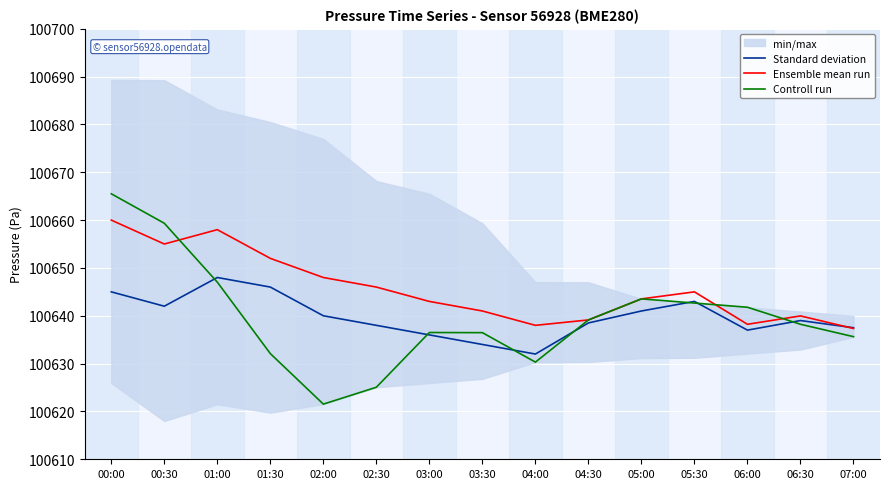

Rank the categories by Controll run value from lowest to highest.

02:00, 02:30, 04:00, 01:30, 07:00, 03:30, 03:00, 06:30, 04:30, 06:00, 05:30, 05:00, 01:00, 00:30, 00:00